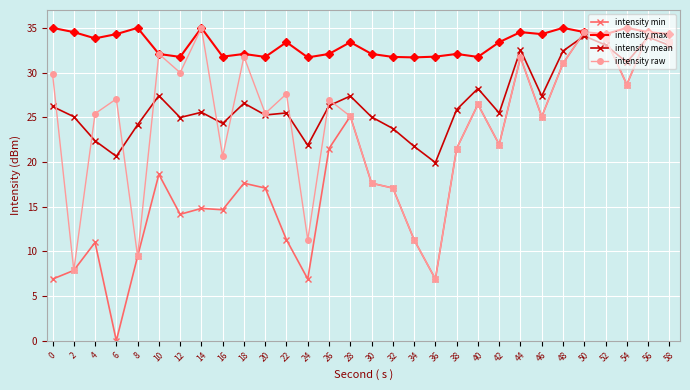

What is the total value across all series at 18?

108.1